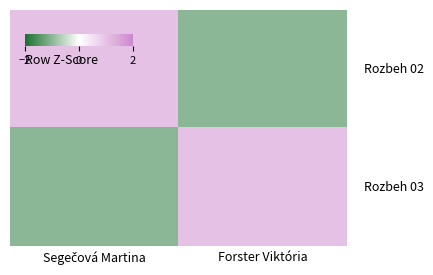

At how many categories does at least one series exceed 0?

2